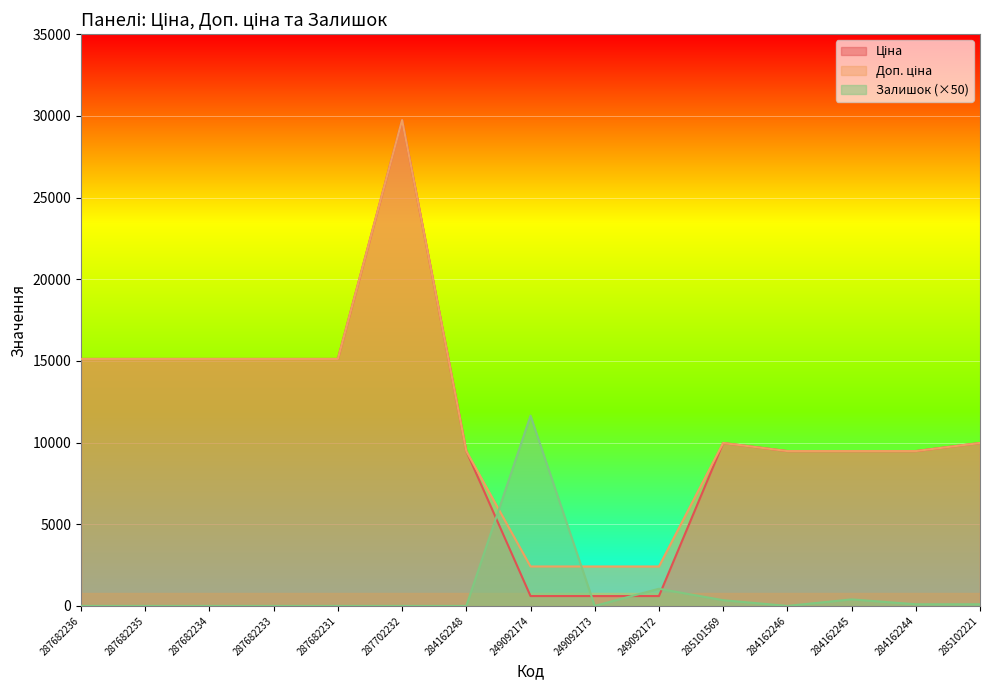

What is the spread (max minus min) of values at 284162246?

9480.1